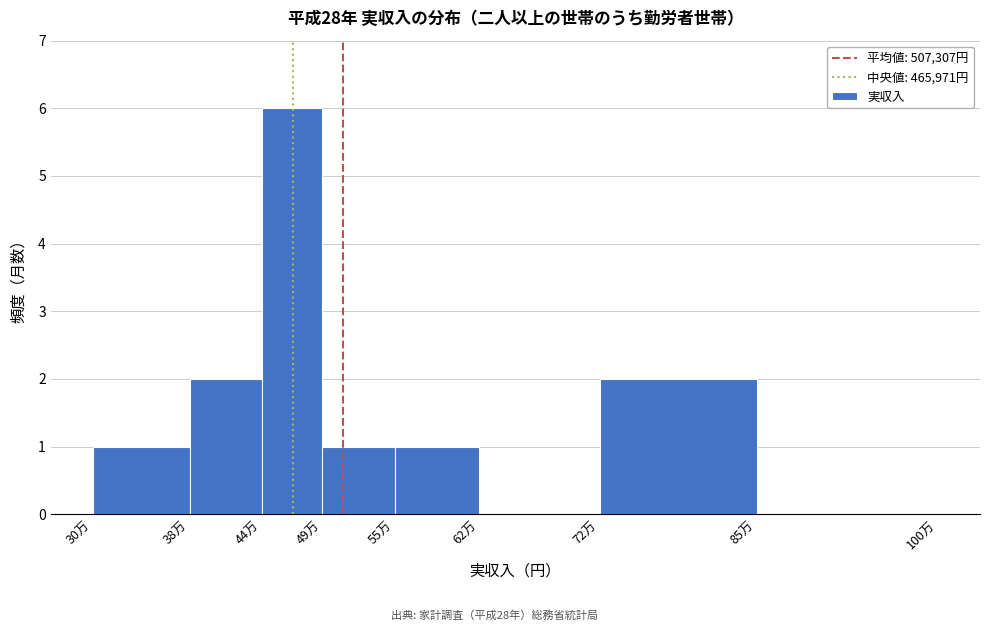

Reading left to right, extract all data points from this chart.

30万=1	38万=2	44万=6	49万=1	55万=1	62万=0	72万=2	85万=0